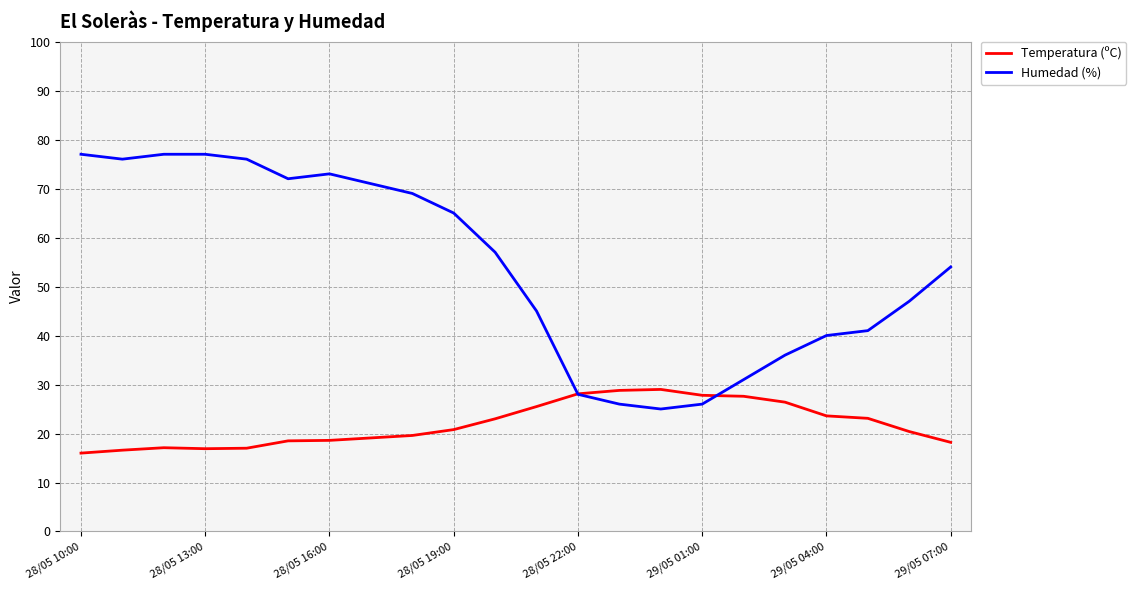

True or false: Temperatura (ºC) has more than 1 points higher than both neighbors.

True